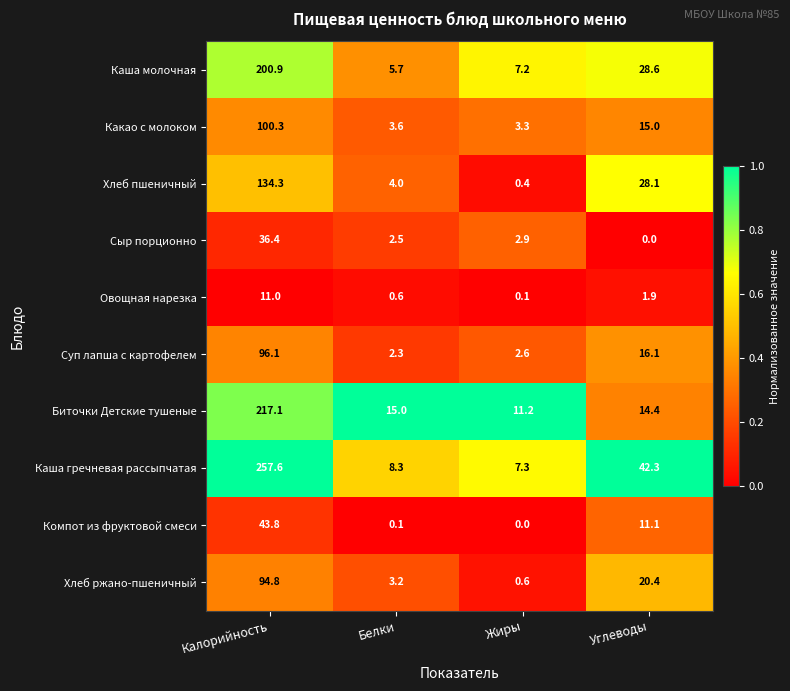

Which series has the largest total across all categories?

Каша гречневая рассыпчатая